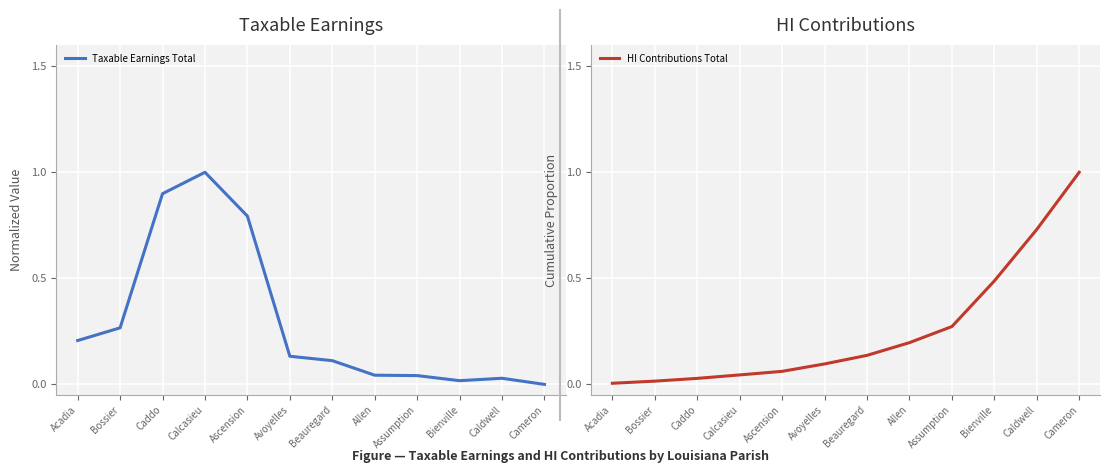

Is this an area chart (filled region under the line)?

No